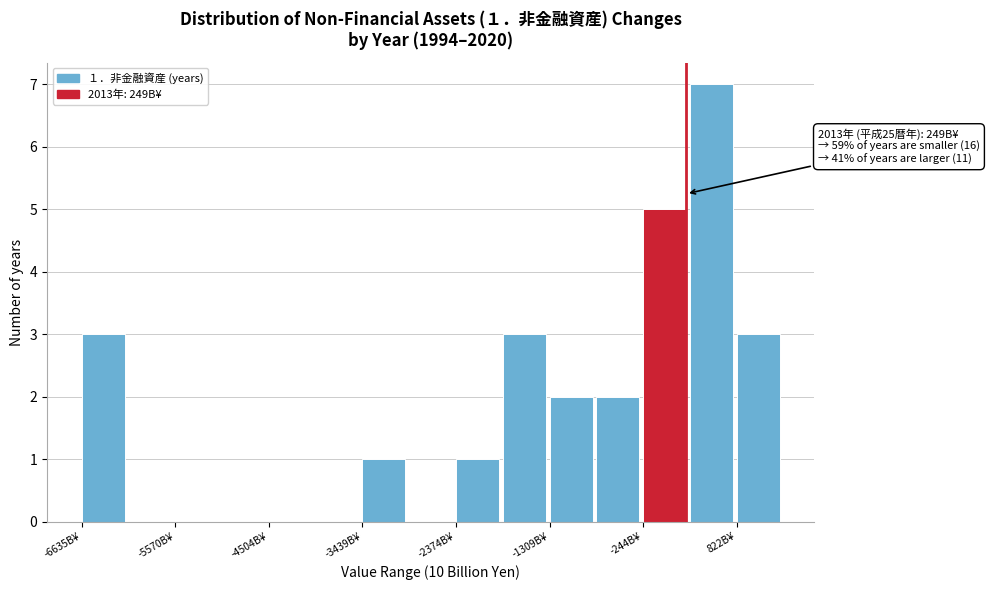

Around what value on the x-axis is the tallest bar? Give the approximate position of its centre, as read against the axis.

600